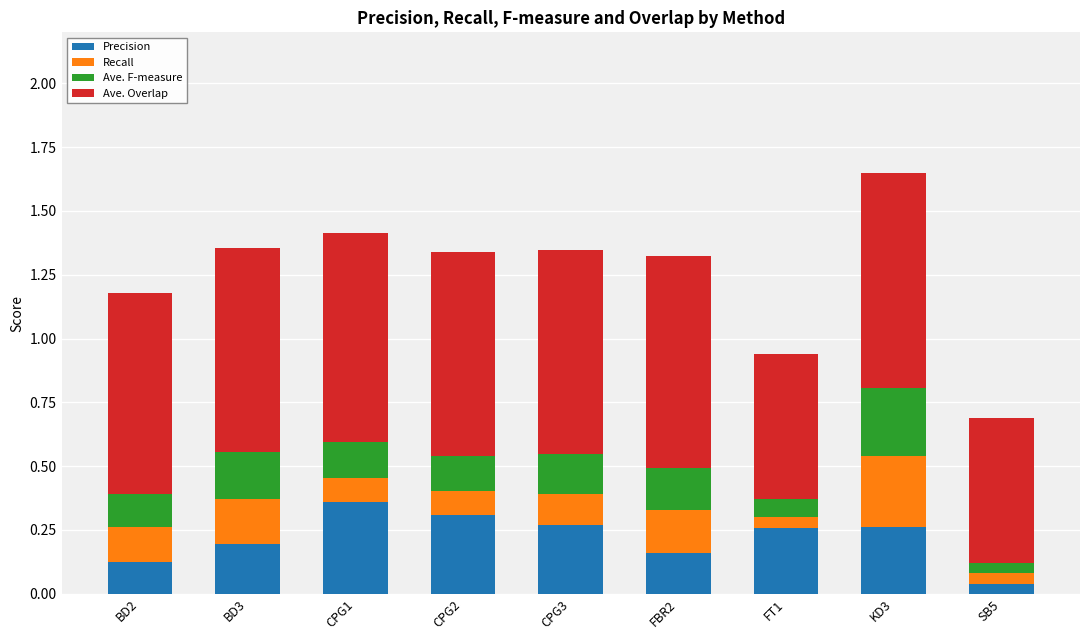

At which category is the sum across all series the highest?

KD3